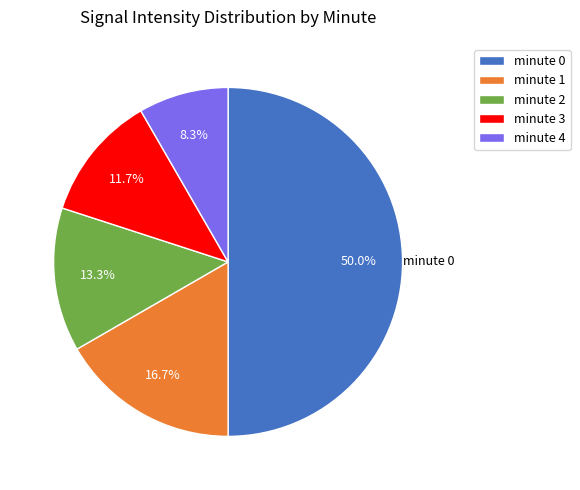

Which category has the smallest portion of the pie?

minute 4